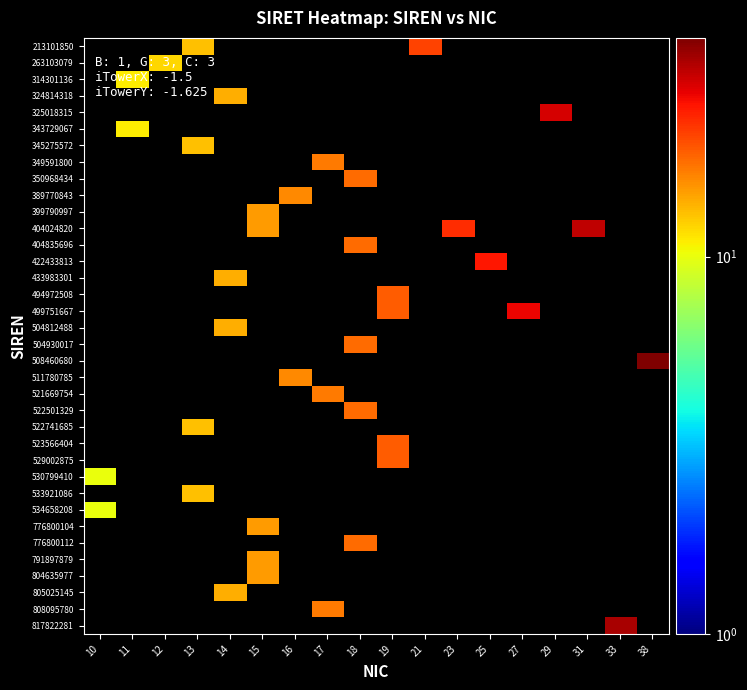

At which category does the chart reach its peak across all series?

38